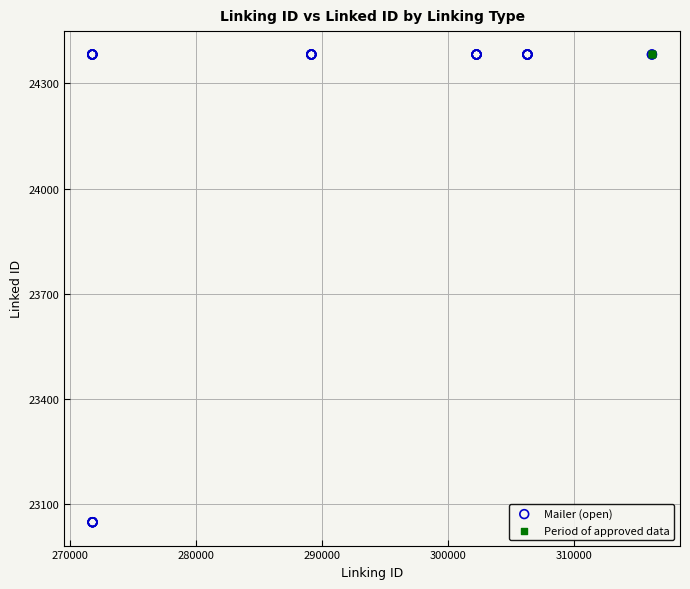

Which series contains the lowest Y value?

Mailer (open)